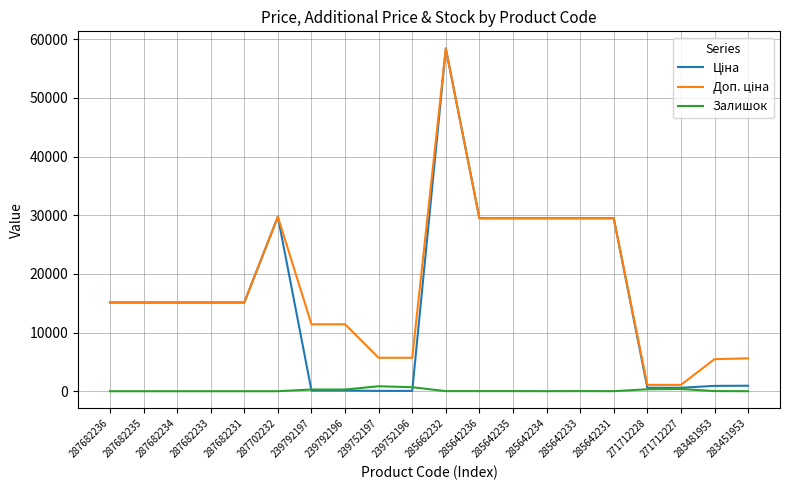

At which category is the sum across all series the highest?

285662232